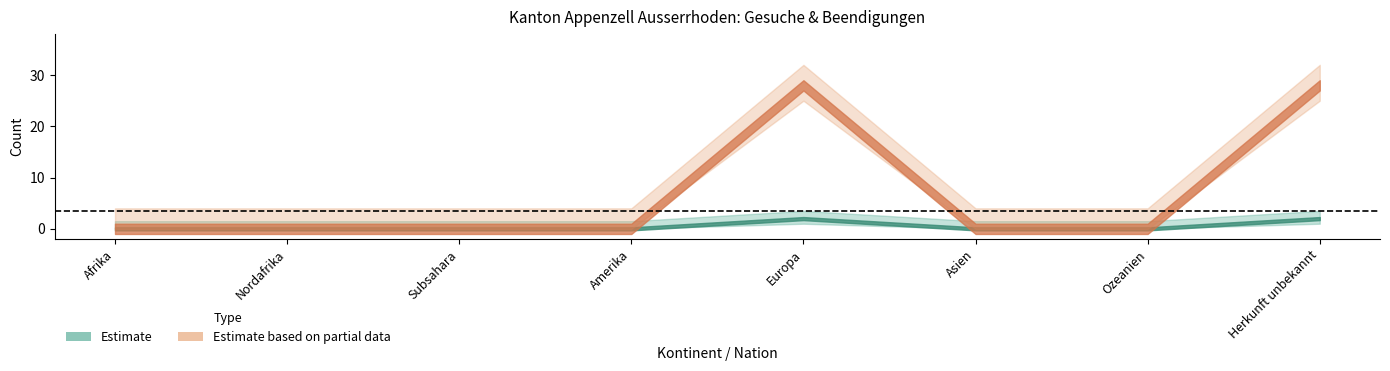

At which label is Total Gesuche closest to 1?

Afrika